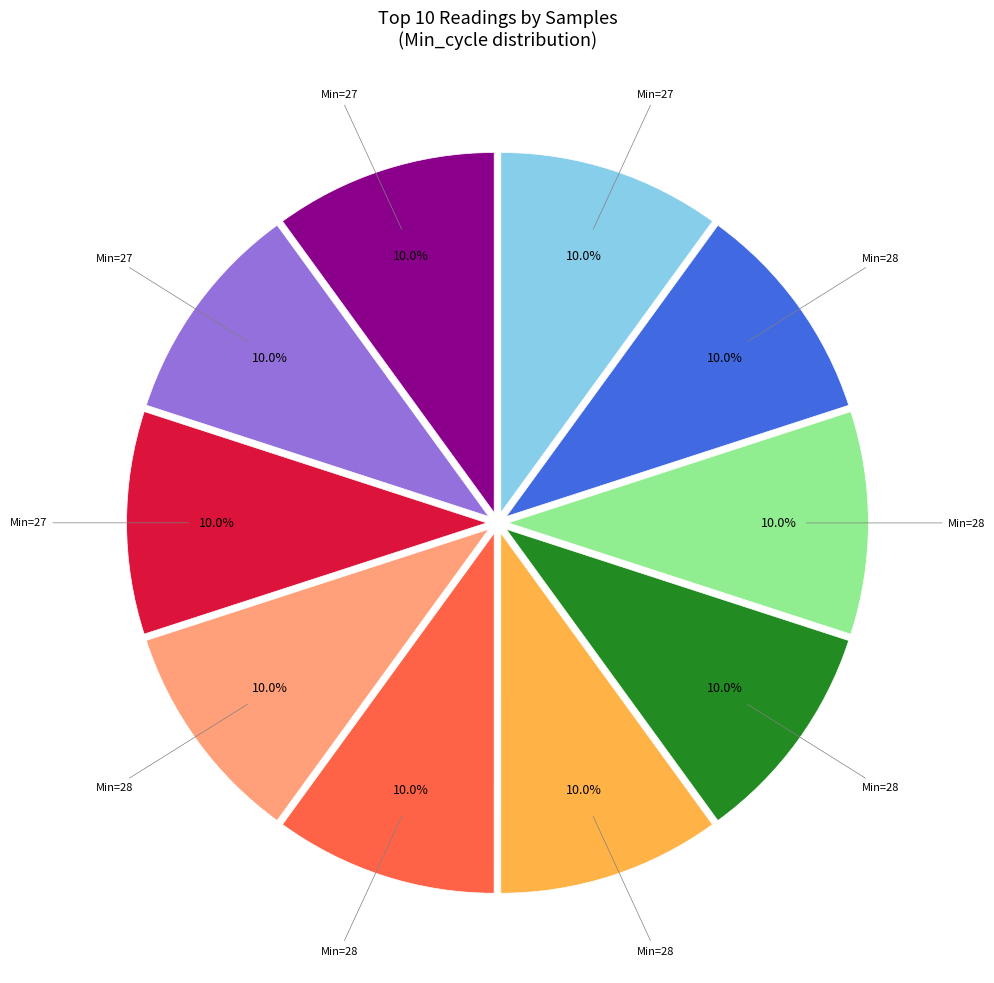

How many slices are in this pie chart?

10